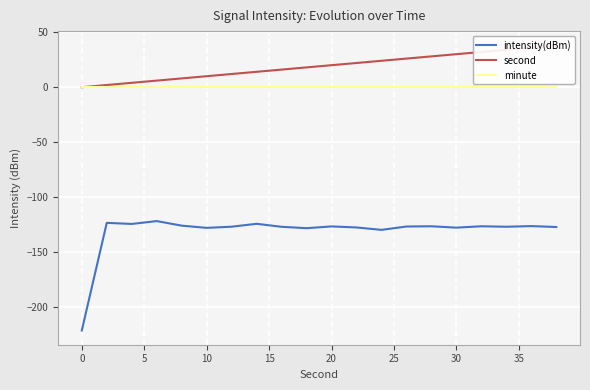

Is this an area chart (filled region under the line)?

No